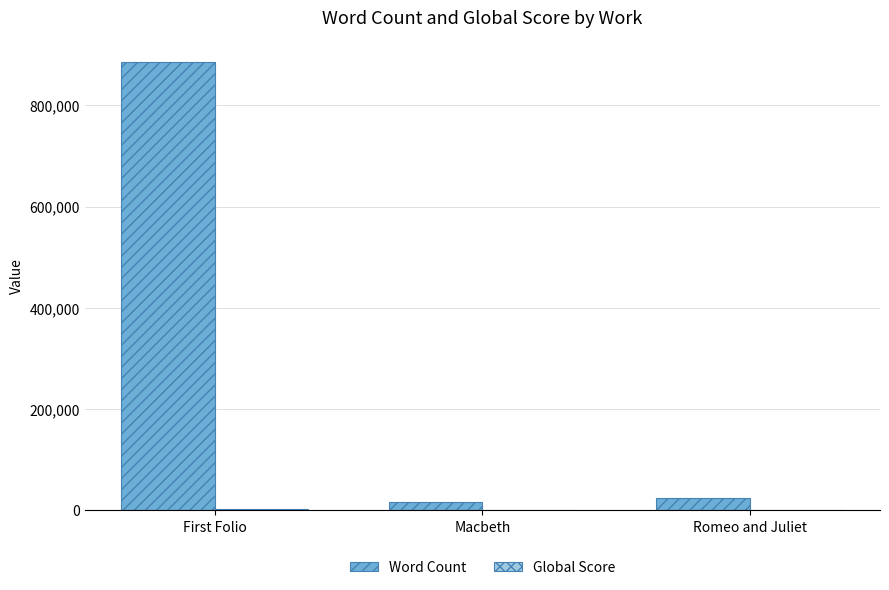

Is it true that Word Count equals 25000 at Romeo and Juliet?

True